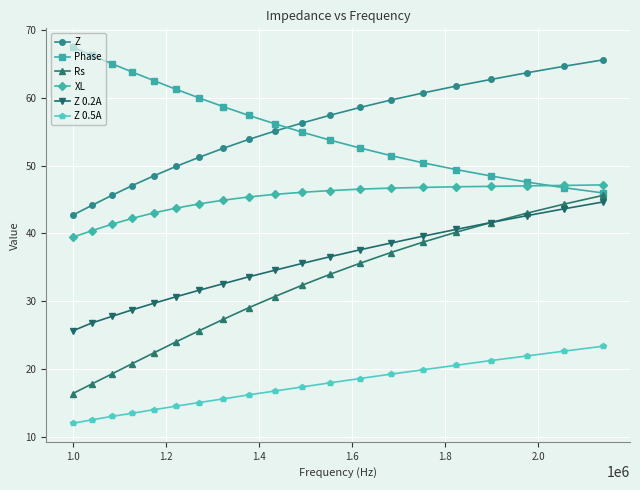

True or false: Z 0.5A and Rs cross at least once.

False